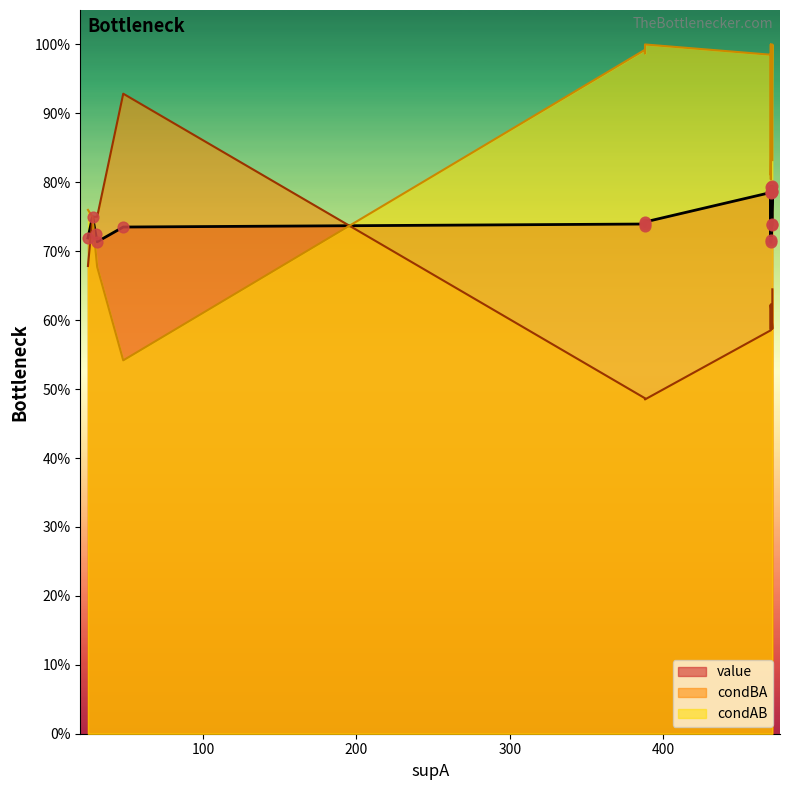

Which series contains the highest Y value?

condAB